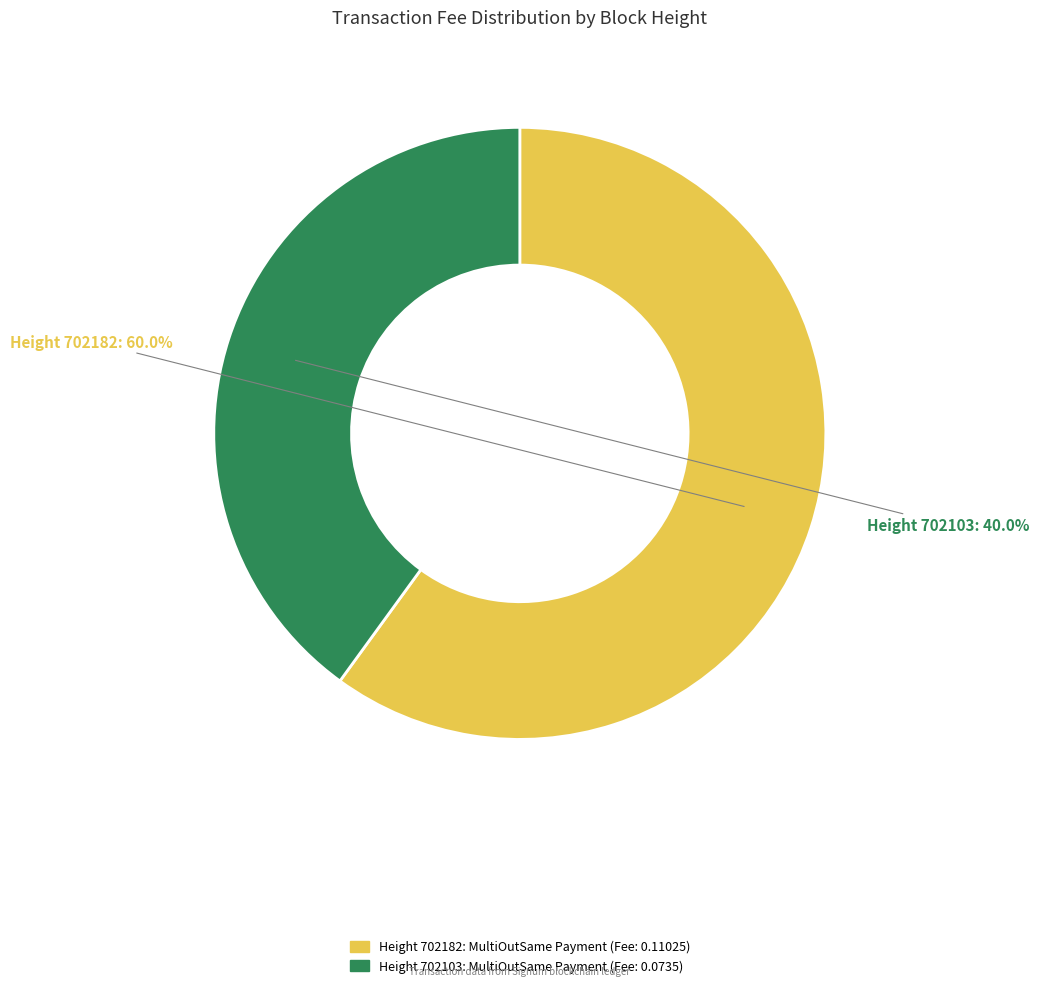

To the nearest percent, what is the average slice percentage?

50%